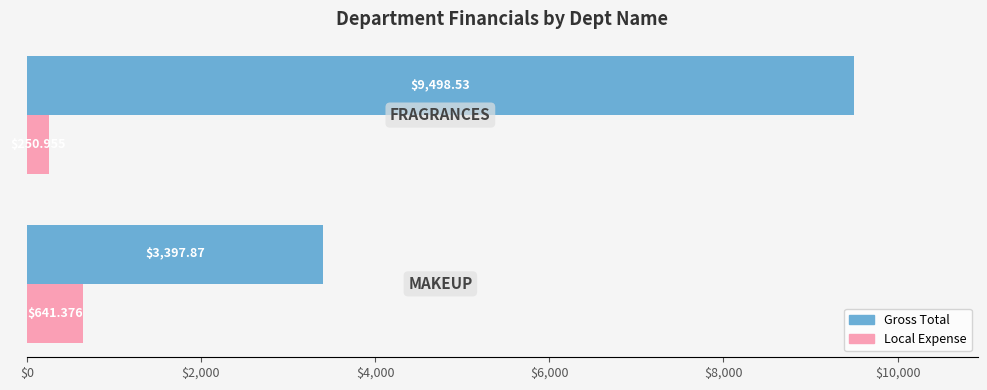

Count the number of data series in this chart.

2